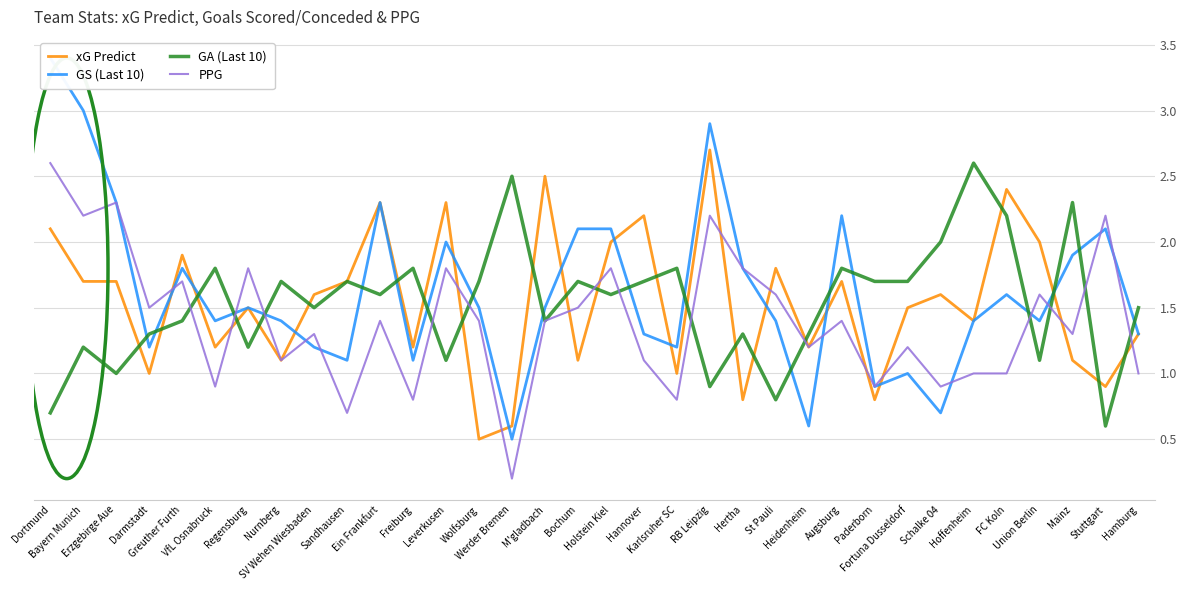

What is the sum of the xG Predict values at Union Berlin and Karlsruher SC?

3.0